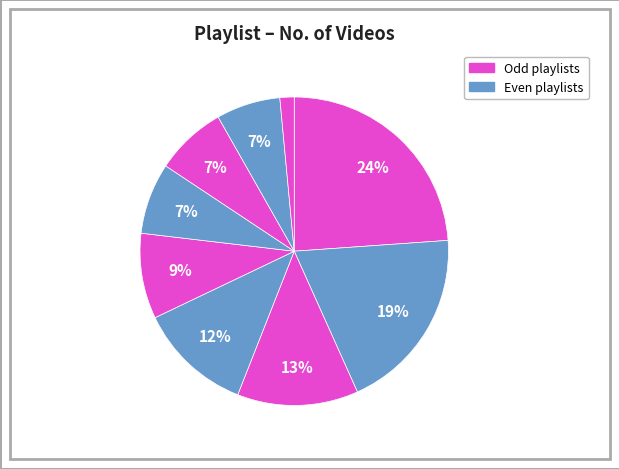

How many segments does this pie chart have?

9